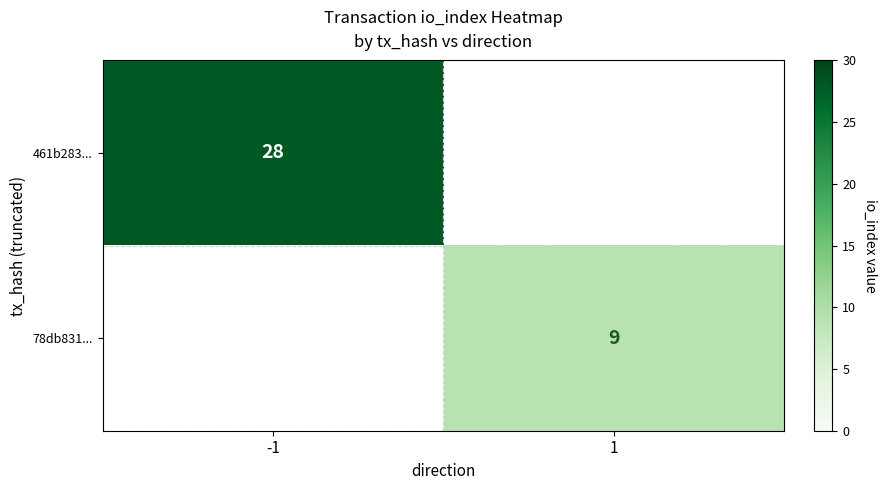

The 78db831... series shows 9 at 1. True or false?

True